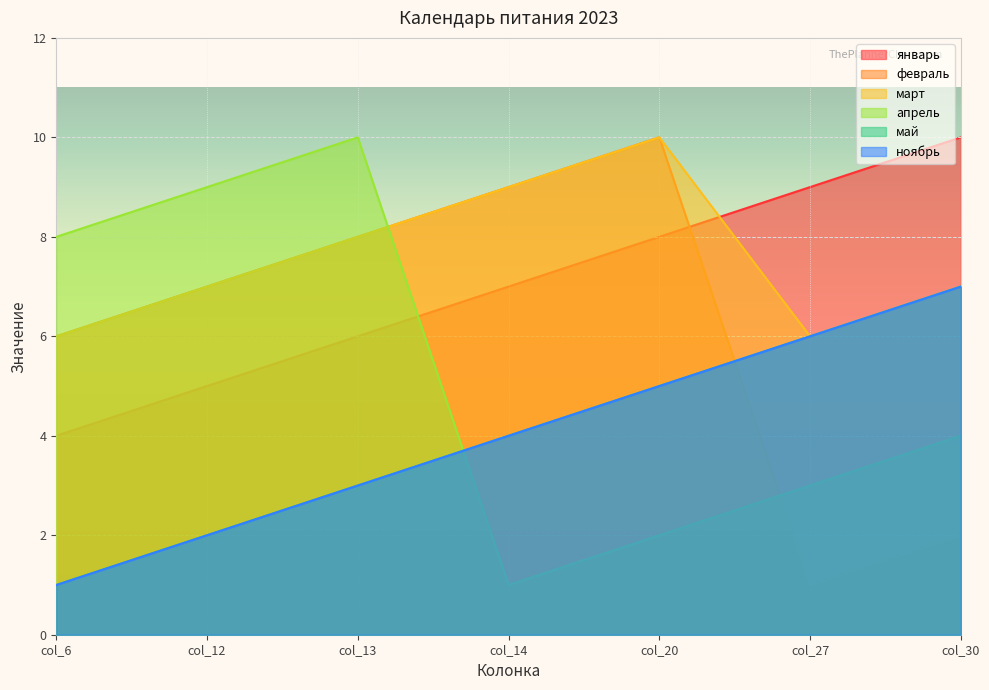

How many distinct data groups are displayed?

6